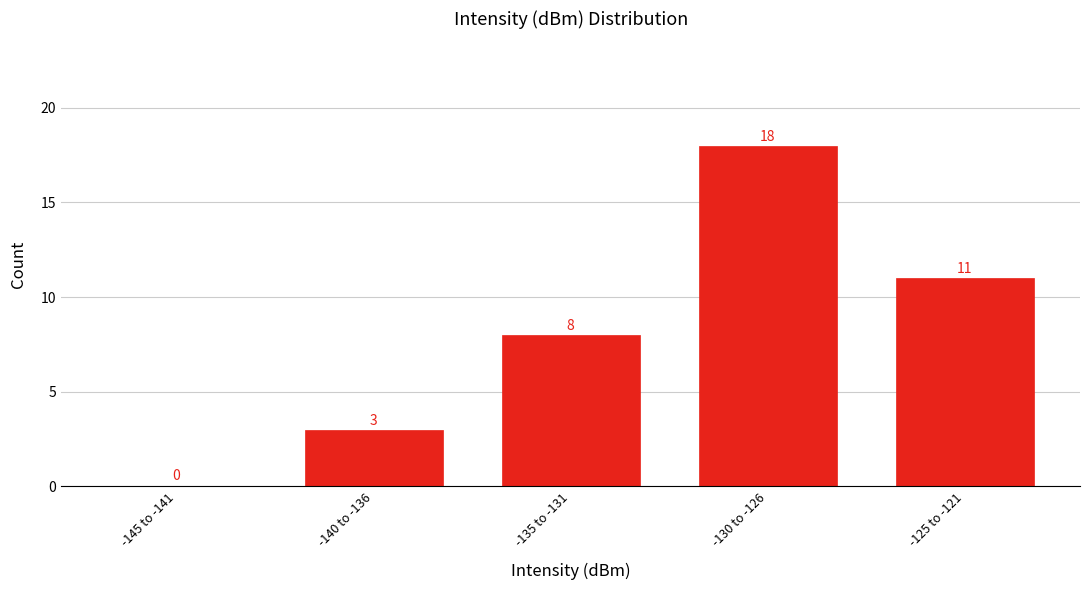

Reading left to right, transcribe all the data shown in this chart.

-145 to -141=0	-140 to -136=3	-135 to -131=8	-130 to -126=18	-125 to -121=11